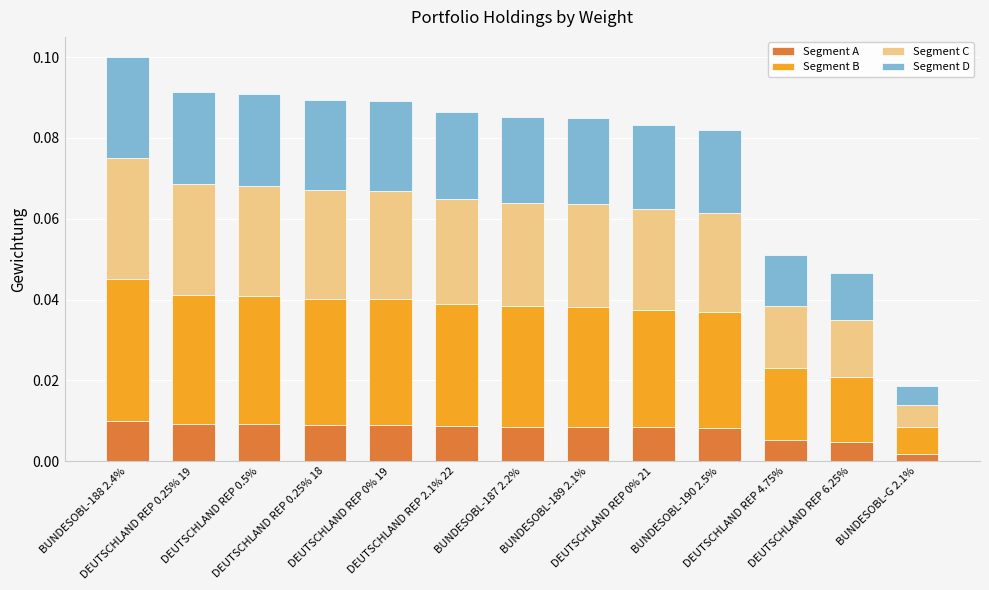

How many Segment A values are between 0 and 1?

13